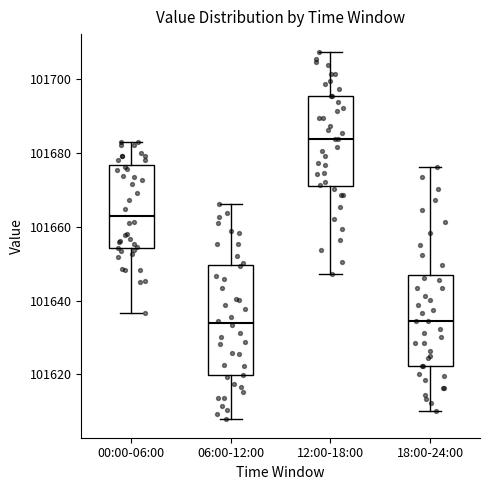

Reading left to right, transcribe this box plot: for each box, give where its median line is, the range the box spans, and where its two whiskers end, as read against the y-axis. The values are not printed on the chart, so give them approximately, as read against the axis.

00:00-06:00: median 101662, box 101654 to 101676, whiskers 101636 to 101684
06:00-12:00: median 101634, box 101620 to 101650, whiskers 101608 to 101666
12:00-18:00: median 101684, box 101672 to 101696, whiskers 101648 to 101708
18:00-24:00: median 101634, box 101622 to 101648, whiskers 101610 to 101676